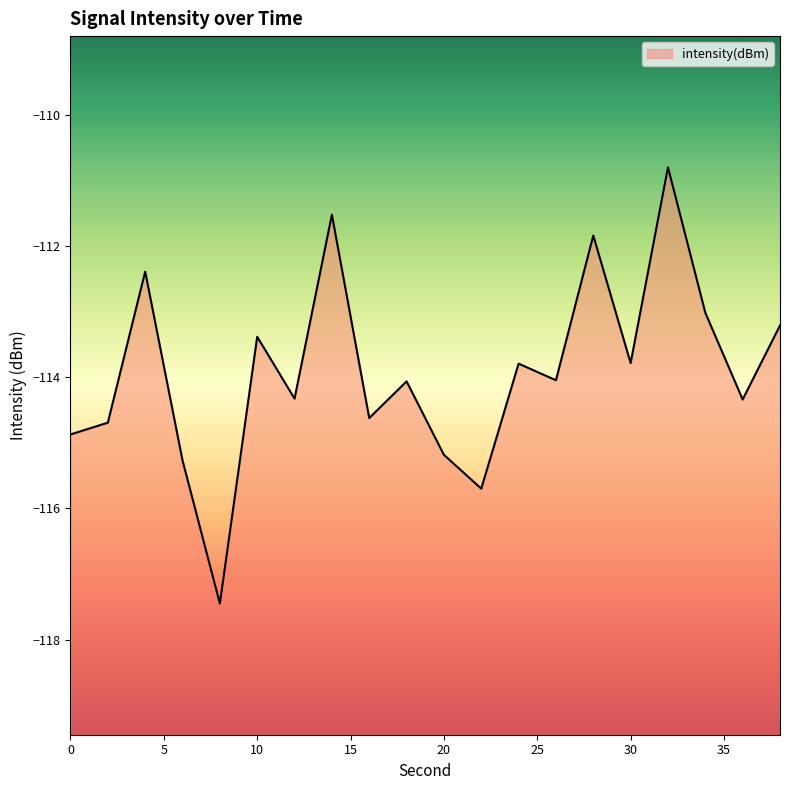

The value at 12 is -114.3. True or false?

True